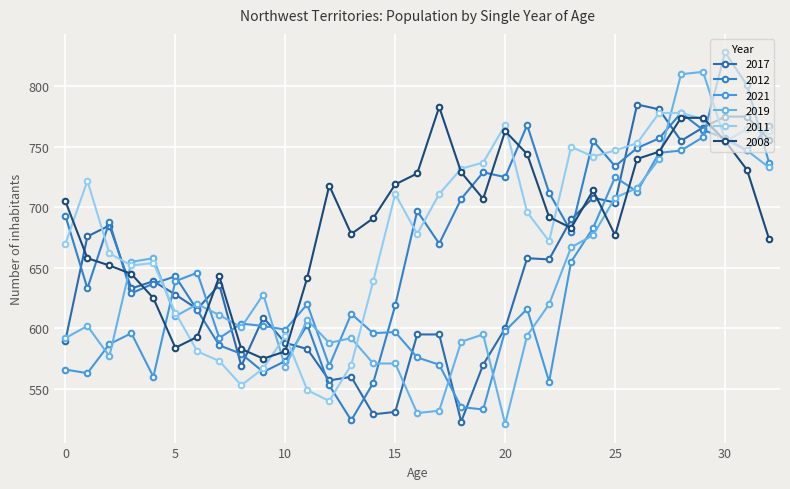

Which category has the highest value in the 2019 series?

29